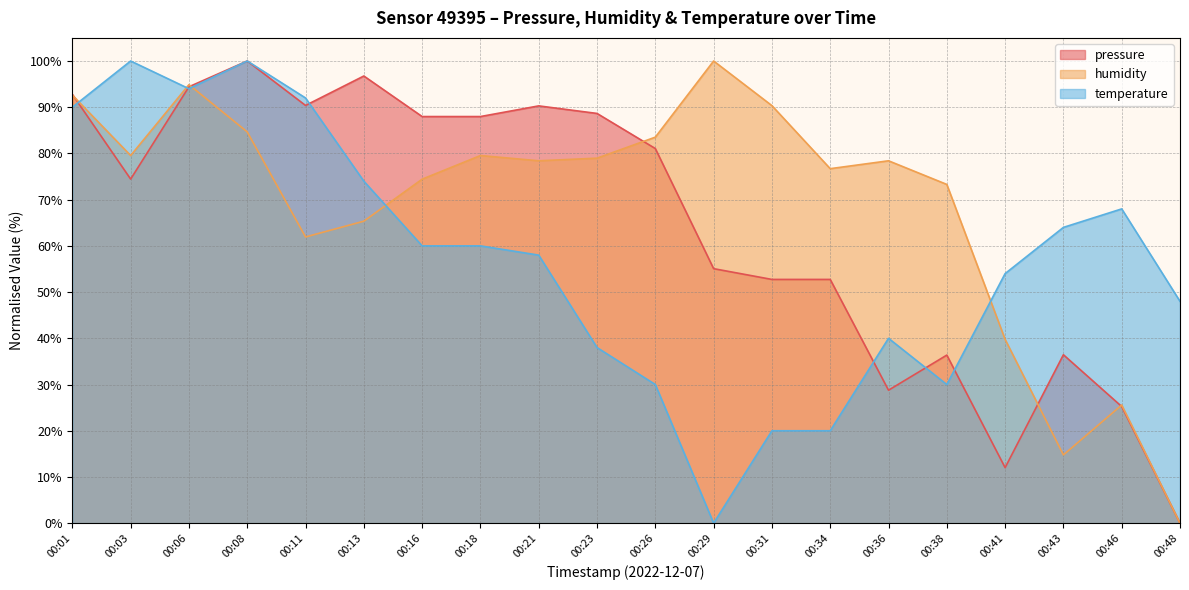

Rank the series at 00:43 from lowest to highest value.

humidity, pressure, temperature